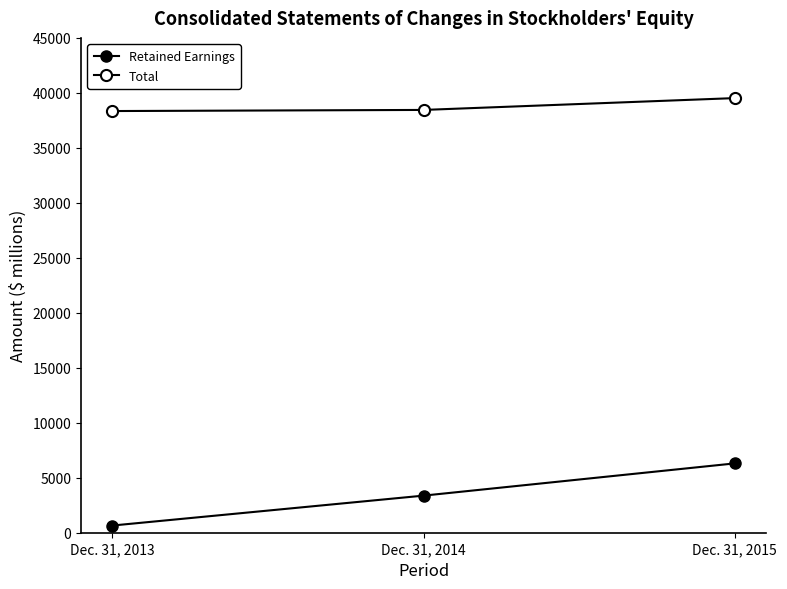

At how many categories does at least one series exceed 27292?

3